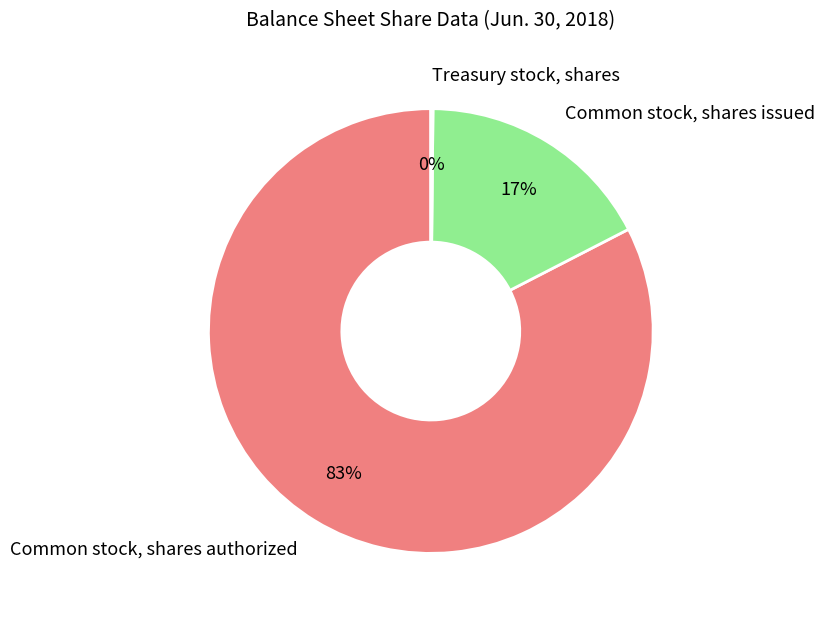

To the nearest percent, what portion does Common stock, shares authorized represent?

83%